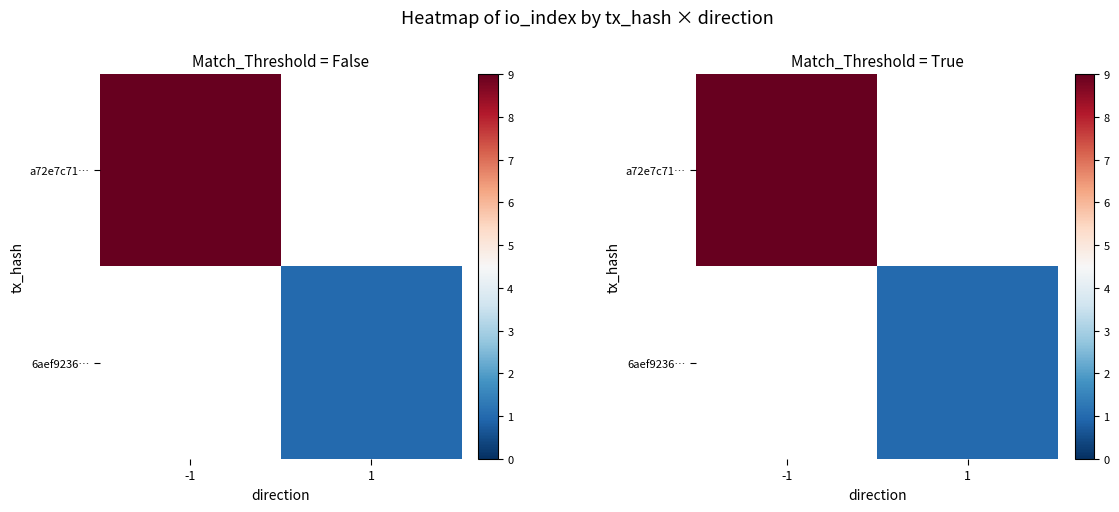

The 6aef9236… series shows 1 at 1. True or false?

False